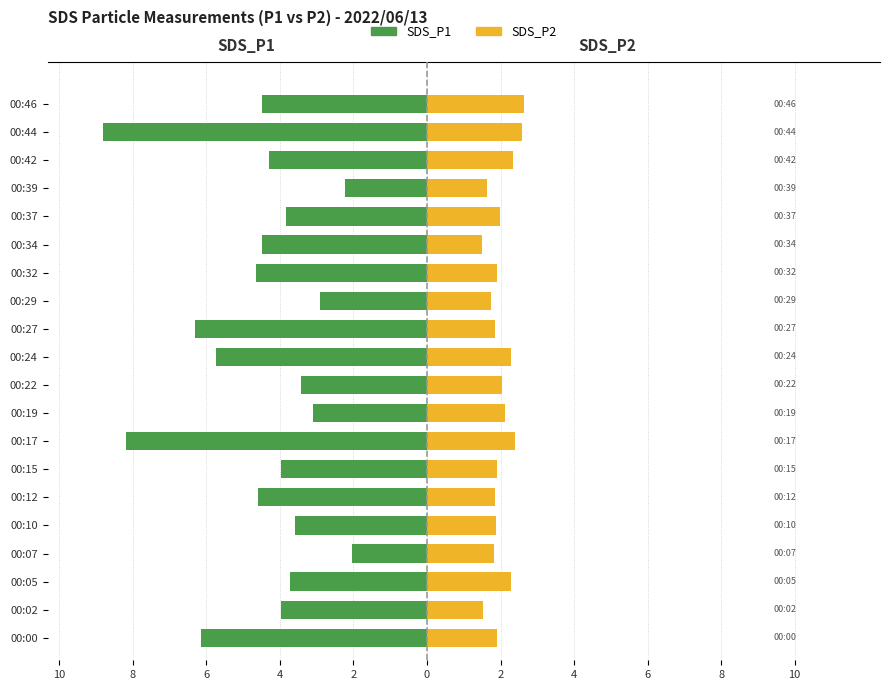

What is the label of the 1st bar from the right?

19